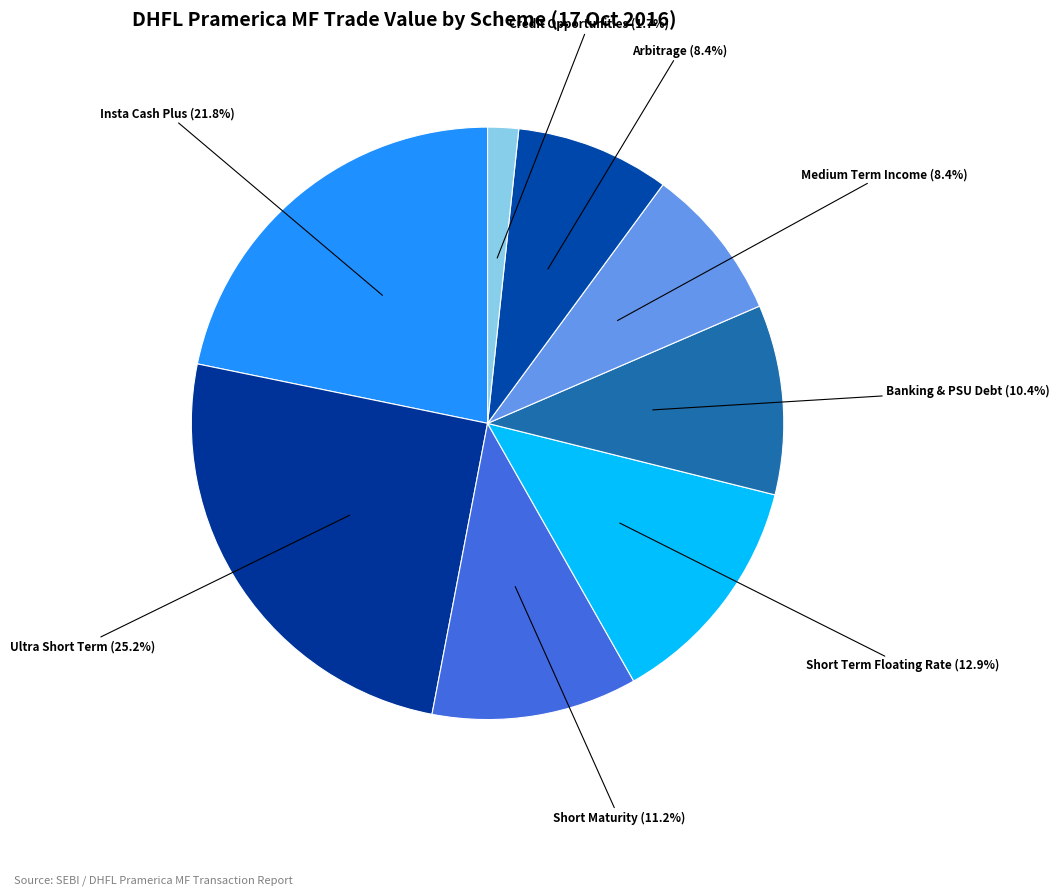

Do Insta Cash Plus and Medium Term Income together represent more than half of the pie?

No